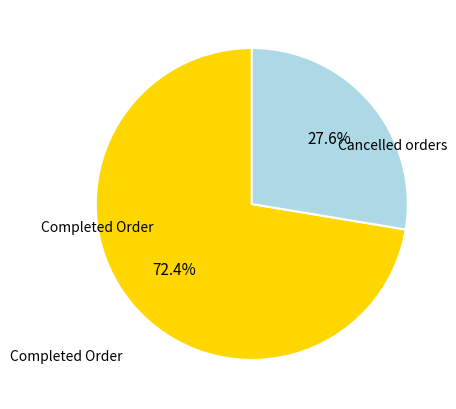

Which slice is the smallest?

Cancelled orders